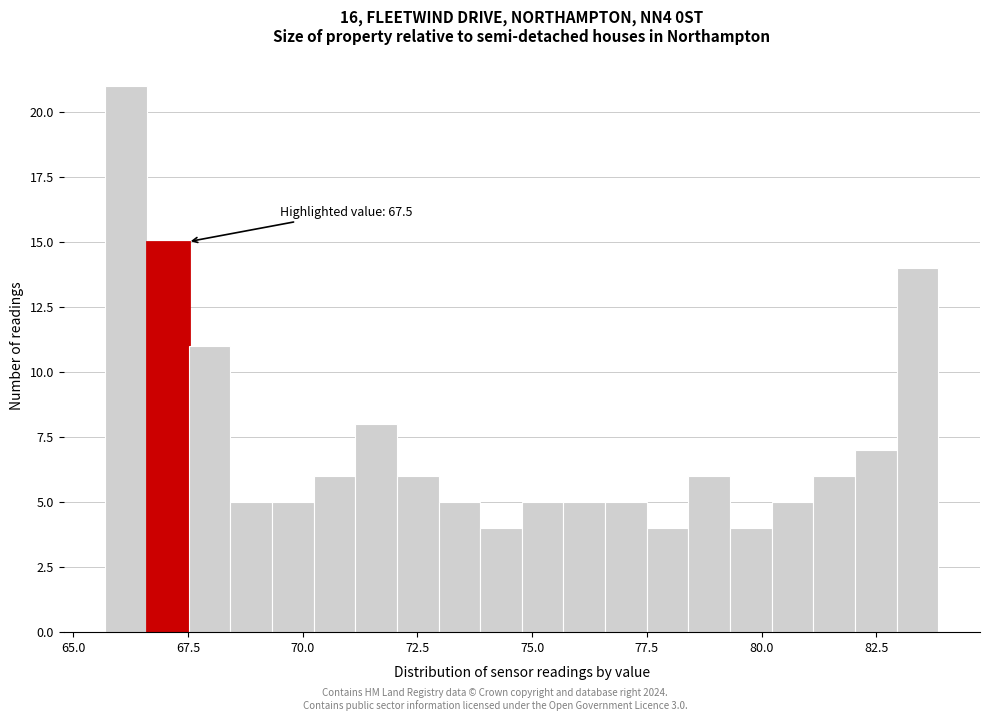

Around what value on the x-axis is the tallest bar? Give the approximate position of its centre, as read against the axis.

66.0